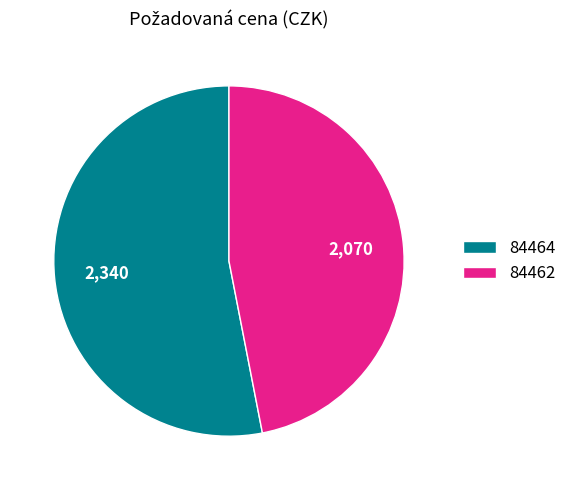

How many slices are in this pie chart?

2